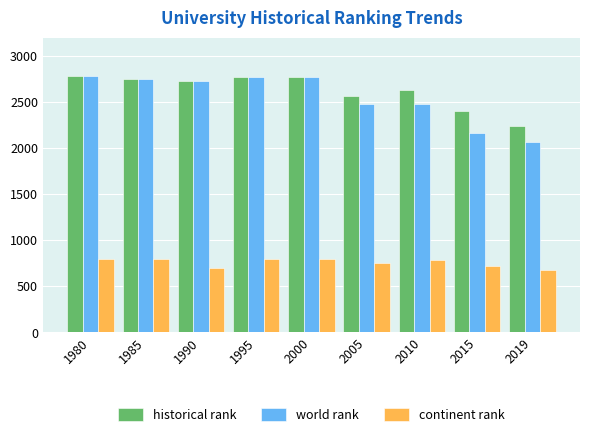

Which series has the widest spread of values?

world rank